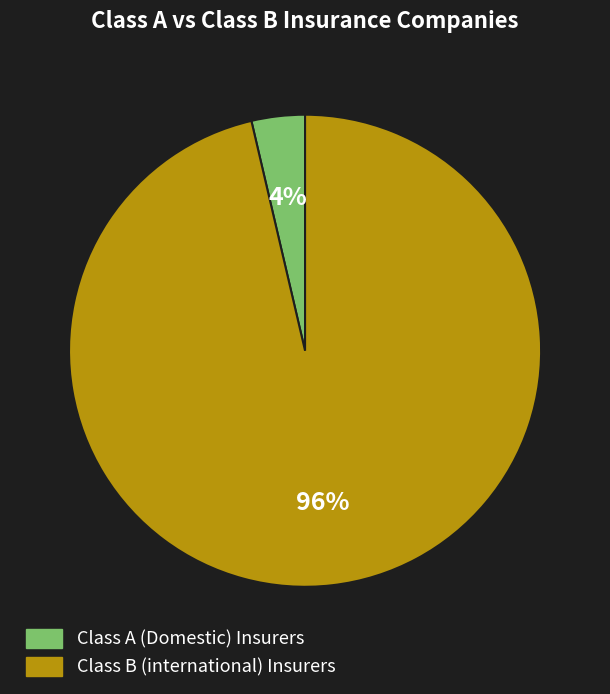

Is there any slice that represents more than half of the pie?

Yes